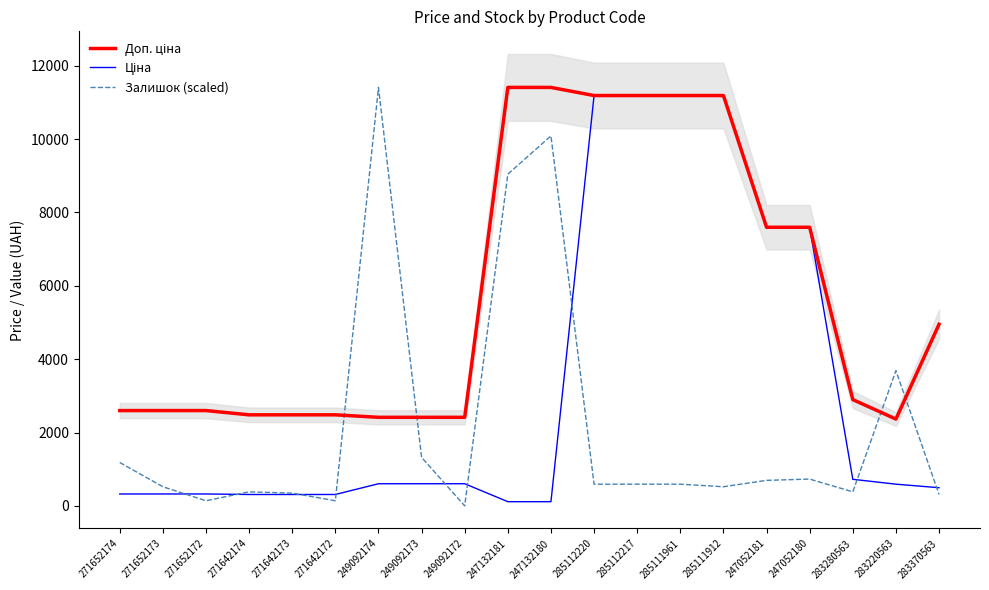

Rank the series by their maximum value, from lowest to highest.

Ціна, Доп. ціна, Залишок (scaled)